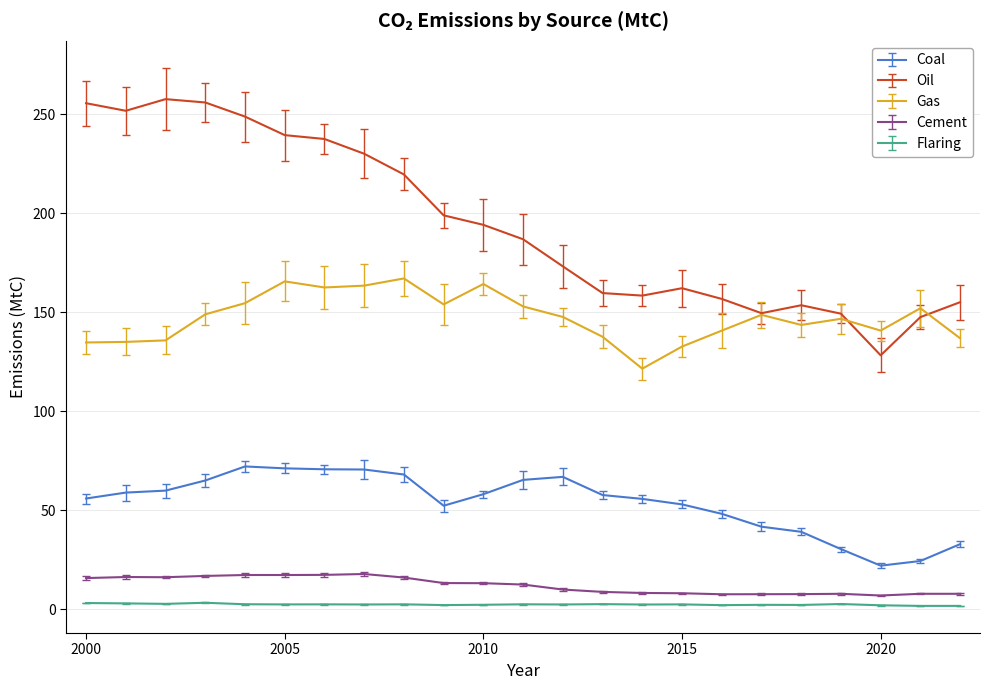

Rank the series by their maximum value, from lowest to highest.

Flaring, Cement, Coal, Gas, Oil